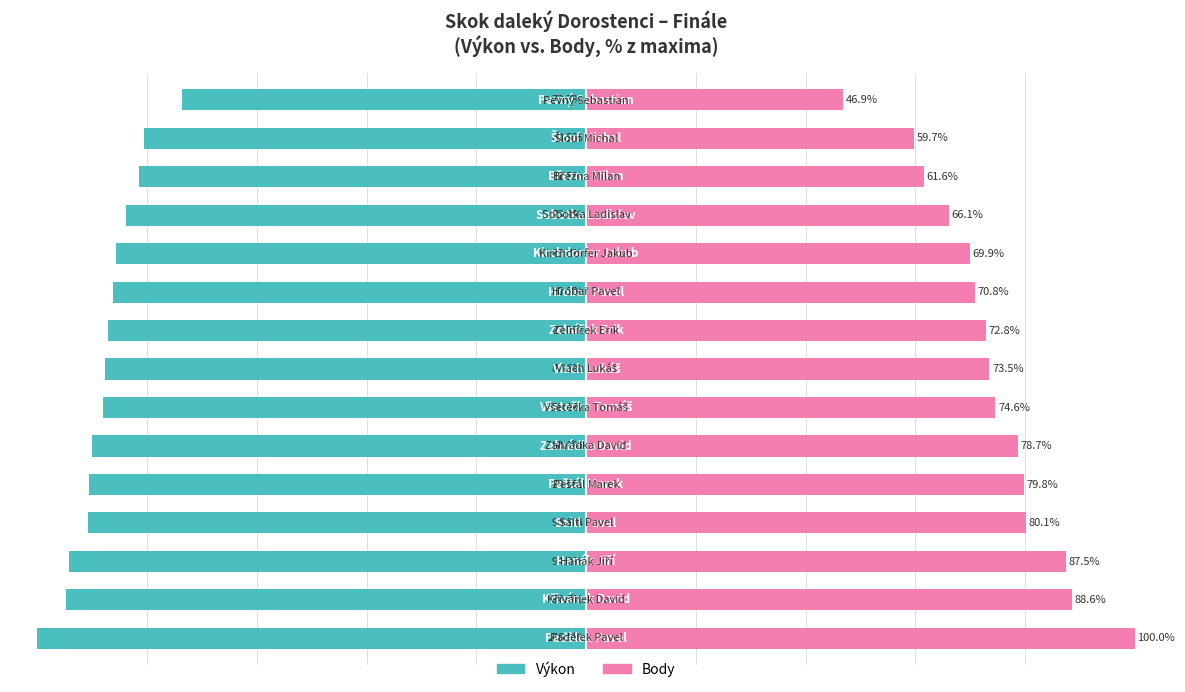

What is the difference between the maximum and minimum values in the Body series?

53.1